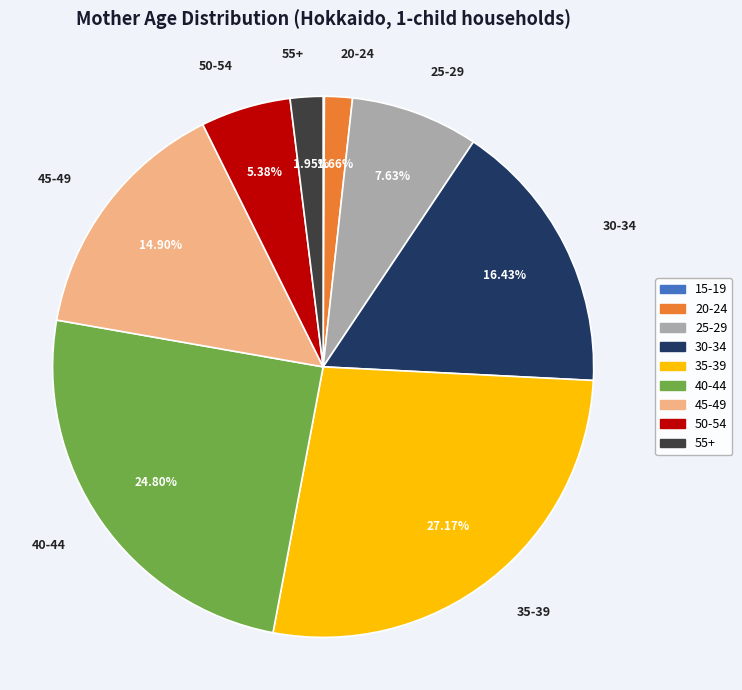

Is it true that 30-34 is 16% of the pie?

True